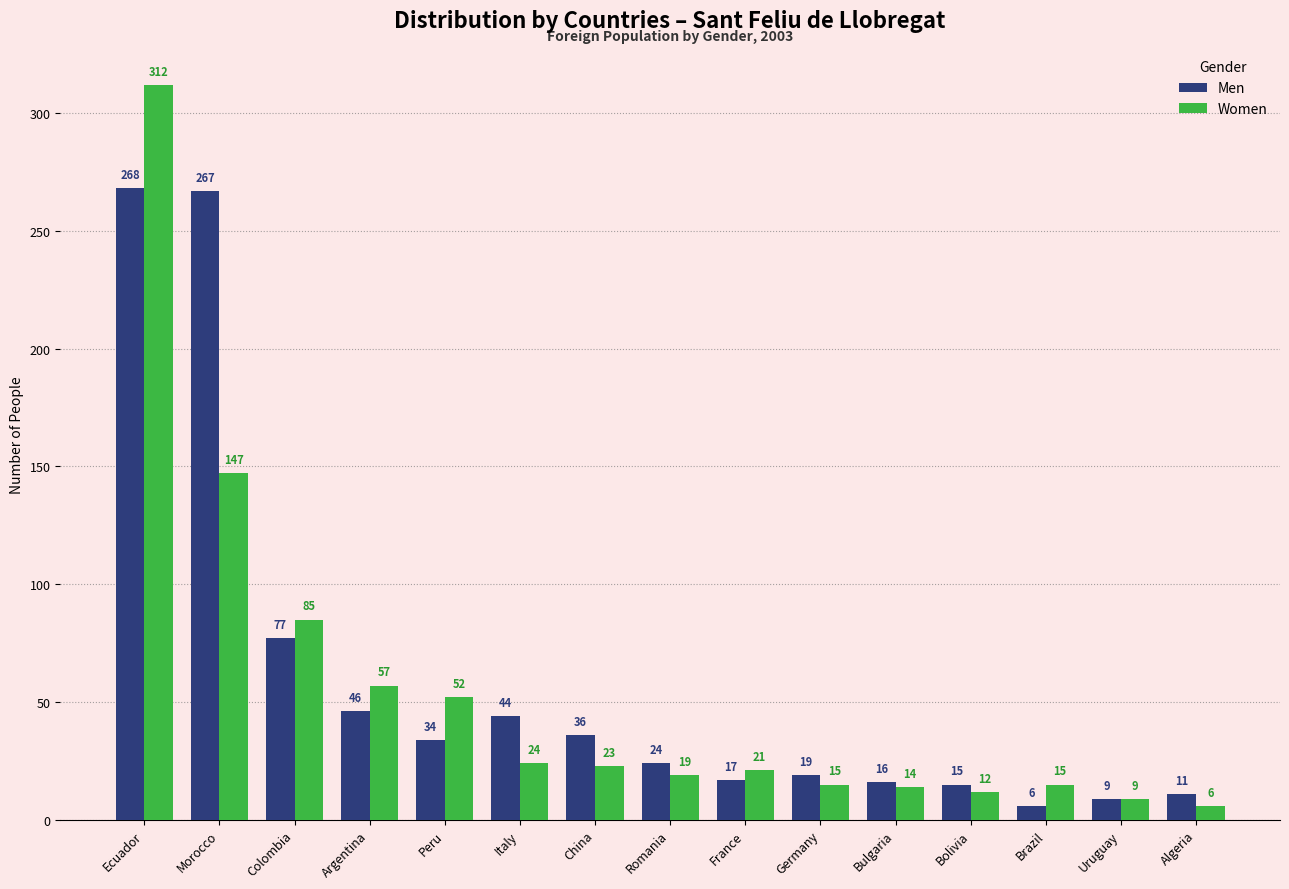

What are all the series names shown in the legend?

Men, Women